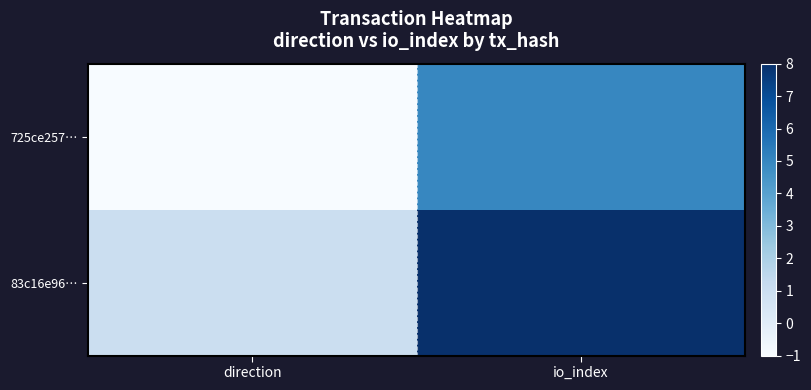

Between direction and io_index, which series saw the biggest shift?

83c16e96…